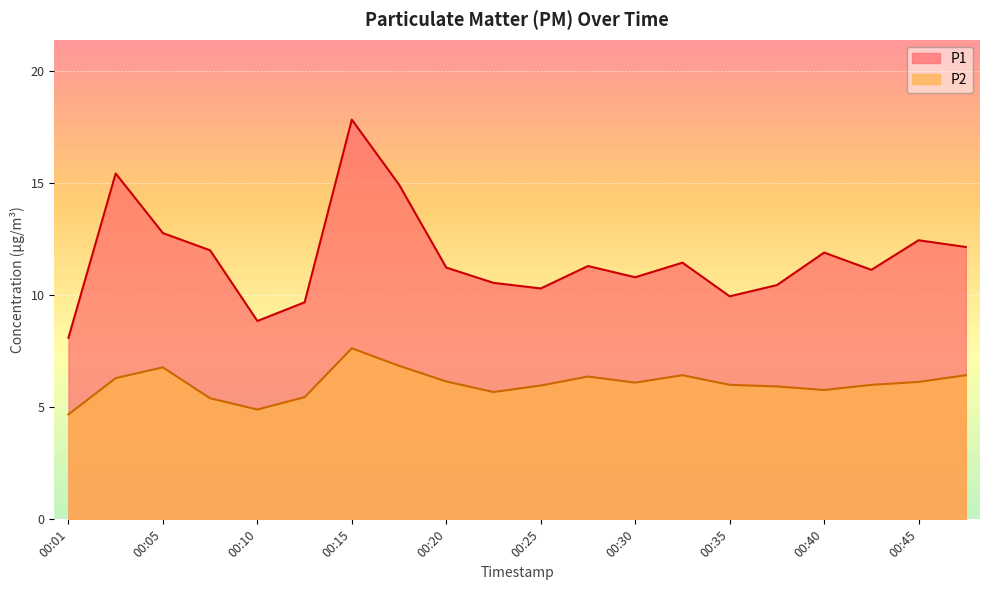

What is the difference between the maximum and minimum values in the P1 series?

9.7